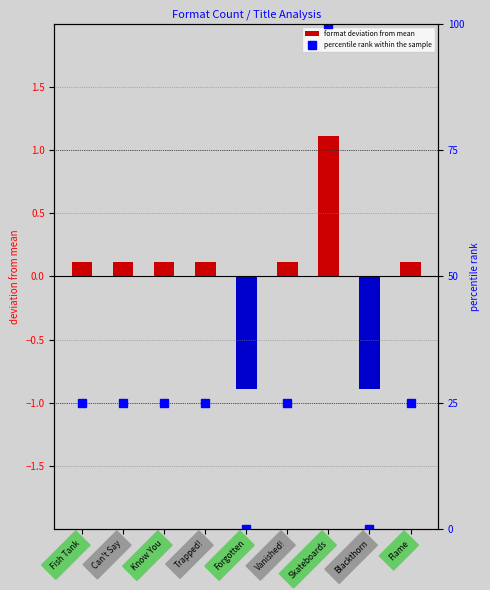

Reading right to left, extract all data points from this chart.

format deviation from mean: 0.1	-0.9	1.1	0.1	-0.9	0.1	0.1	0.1	0.1
percentile rank within the sample: 25.0	0.0	100.0	25.0	0.0	25.0	25.0	25.0	25.0